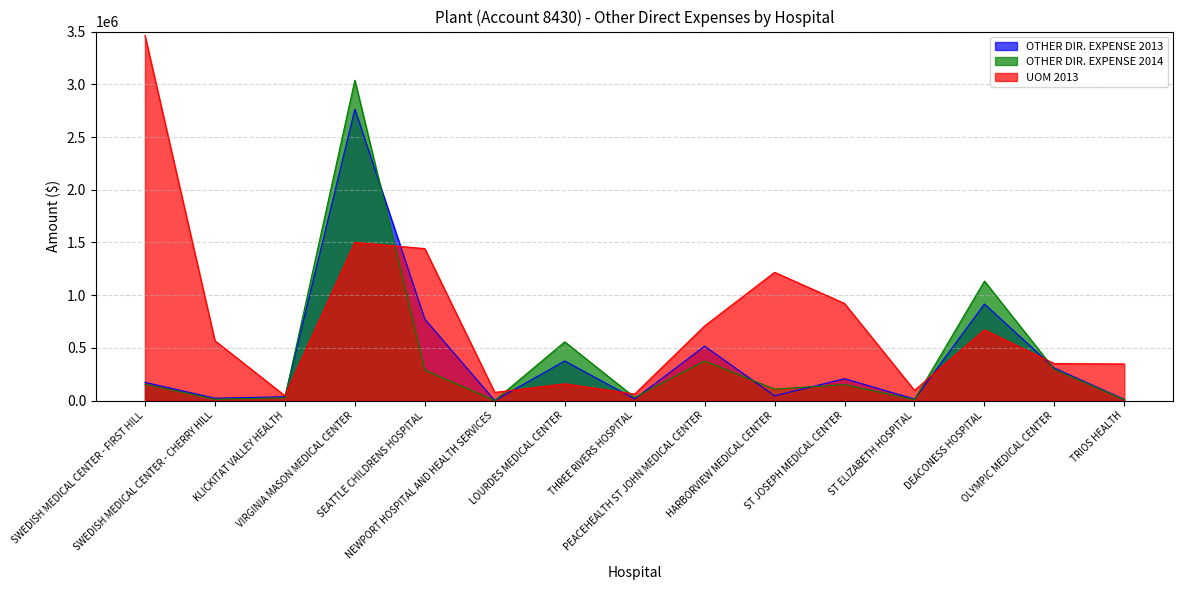

Which series changed the most between NEWPORT HOSPITAL AND HEALTH SERVICES and ST ELIZABETH HOSPITAL?

UOM 2013